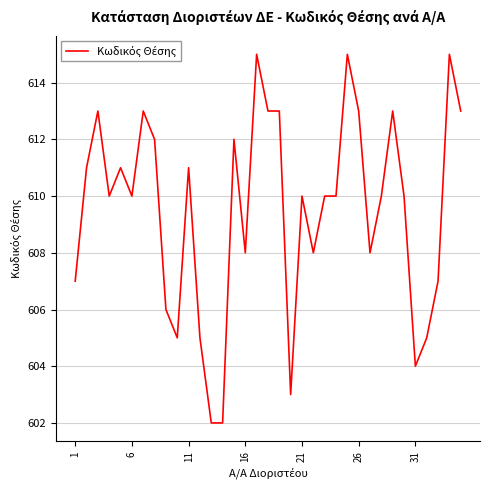

What is the greatest value displayed?

615